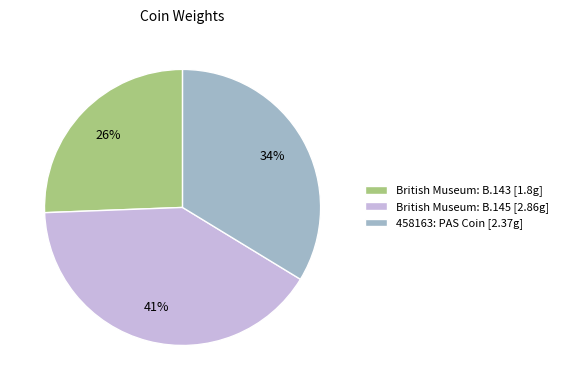

What is the ratio of the value at 458163: PAS Coin to the value at British Museum: B.143?

1.3